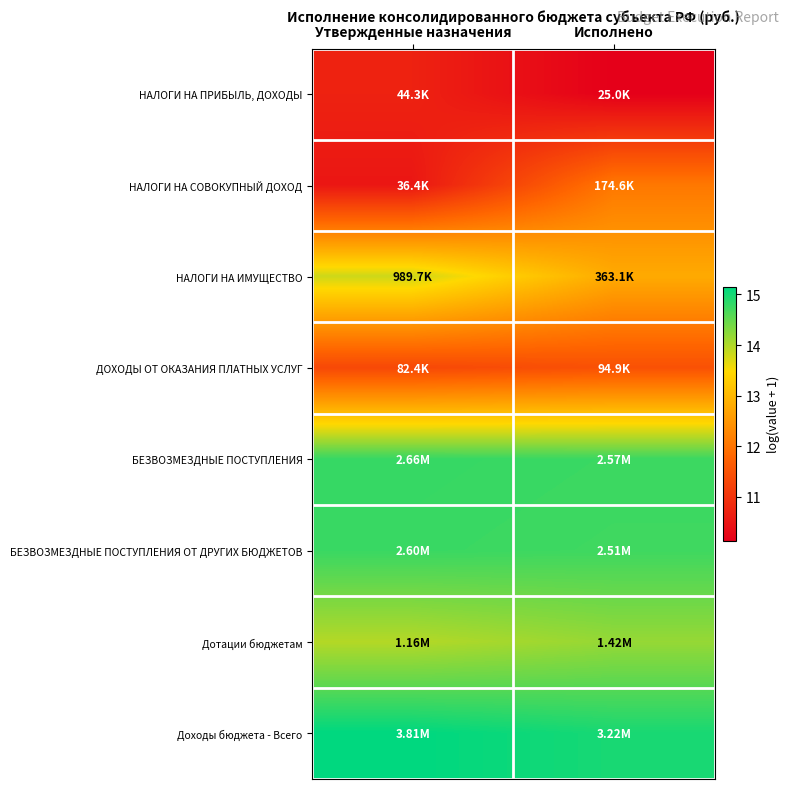

Which label corresponds to the smallest value in the chart?

Исполнено